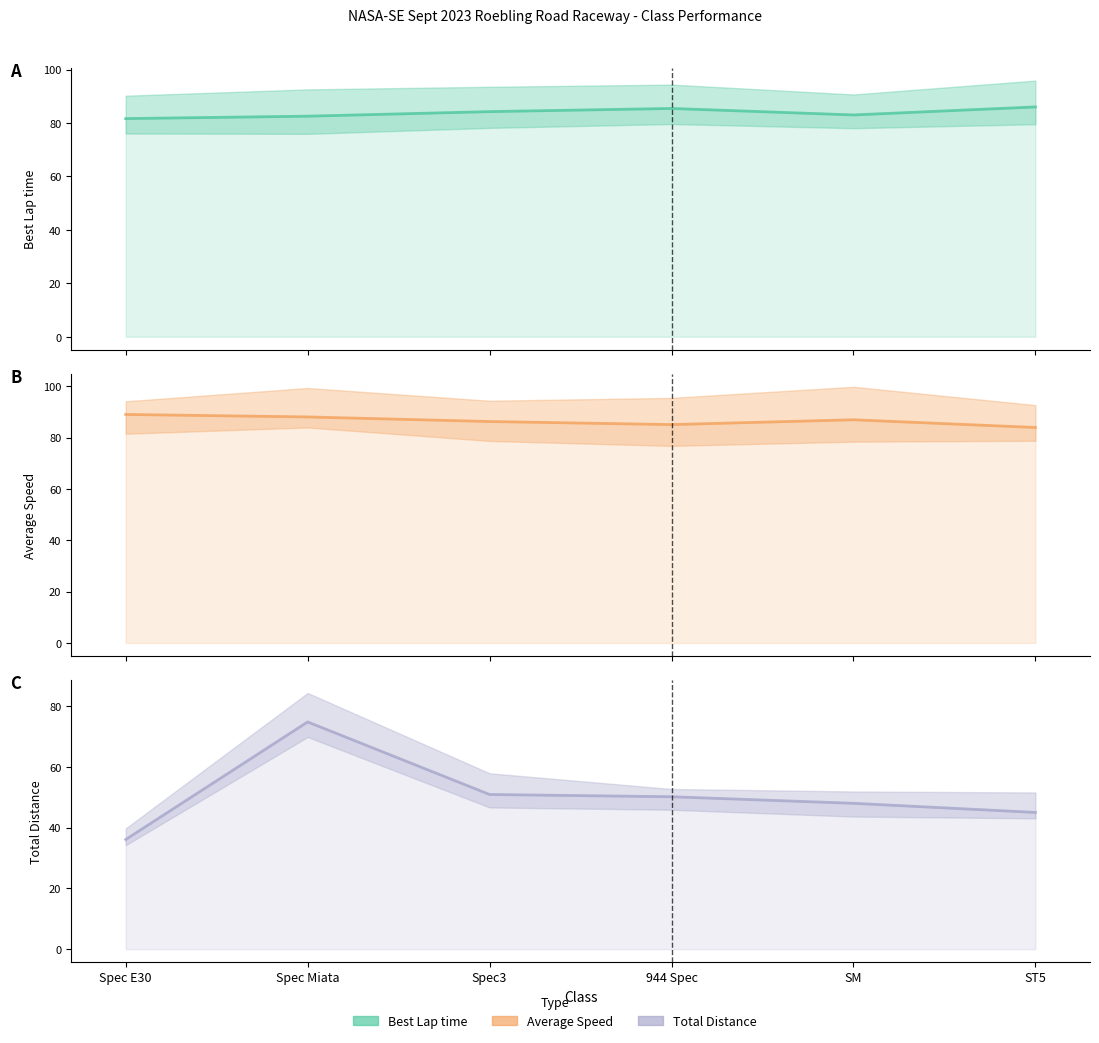

Reading left to right, list all the values displayed in this chart.

Best Lap time: Spec E30=81.6	Spec Miata=82.5	Spec3=84.2	944 Spec=85.4	SM=83.0	ST5=86.0
Average Speed: Spec E30=89.1	Spec Miata=88.1	Spec3=86.3	944 Spec=85.1	SM=87.0	ST5=84.0
Total Distance: Spec E30=36.1	Spec Miata=74.8	Spec3=50.9	944 Spec=50.2	SM=48.0	ST5=45.0